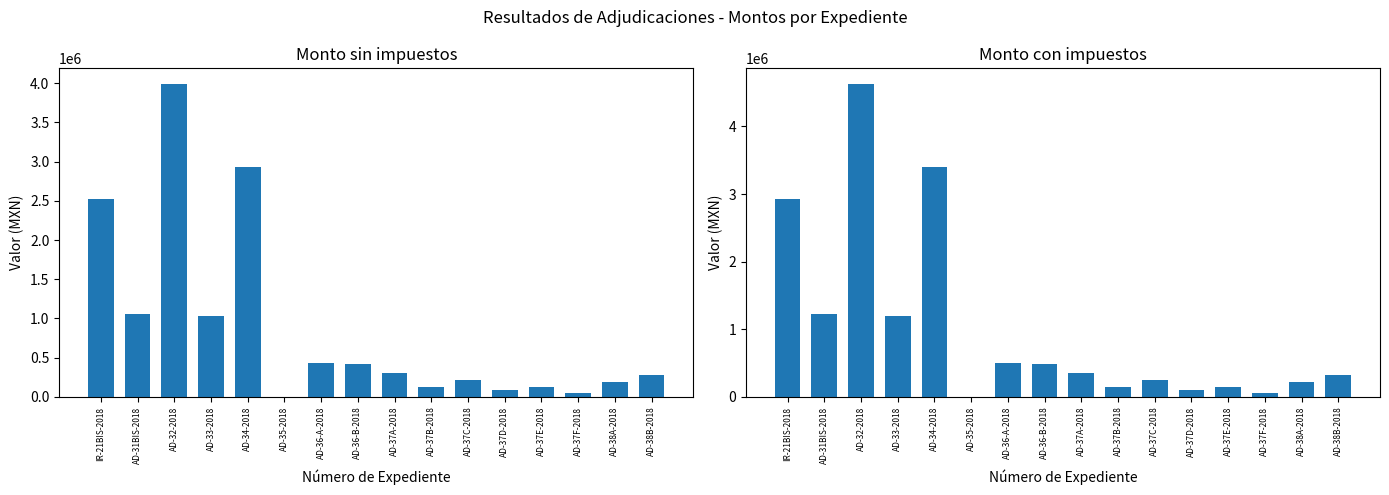

What are all the series names shown in the legend?

Monto sin impuestos, Monto con impuestos